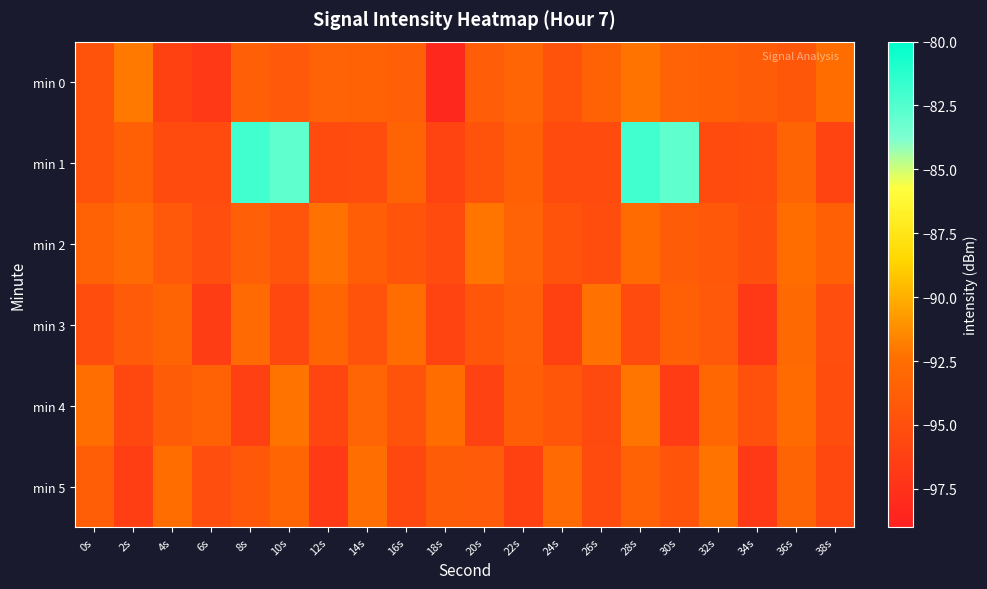

Reading left to right, list all the values displayed in this chart.

min 0: 0s=-94.7	2s=-92.0	4s=-96.2	6s=-96.8	8s=-93.7	10s=-94.2	12s=-93.4	14s=-93.5	16s=-93.7	18s=-98.2	20s=-93.9	22s=-93.2	24s=-94.8	26s=-93.5	28s=-92.2	30s=-93.4	32s=-93.6	34s=-94.0	36s=-94.4	38s=-92.5
min 1: 0s=-94.8	2s=-93.6	4s=-95.3	6s=-95.4	8s=-82.0	10s=-82.9	12s=-95.3	14s=-95.2	16s=-93.4	18s=-96.0	20s=-94.8	22s=-93.6	24s=-95.3	26s=-95.4	28s=-82.0	30s=-82.9	32s=-95.3	34s=-95.2	36s=-93.4	38s=-96.0
min 2: 0s=-93.5	2s=-92.8	4s=-94.2	6s=-95.1	8s=-93.7	10s=-94.5	12s=-92.3	14s=-93.8	16s=-94.6	18s=-95.3	20s=-92.1	22s=-93.4	24s=-94.8	26s=-95.2	28s=-92.7	30s=-93.9	32s=-94.3	34s=-95.0	36s=-92.5	38s=-93.6
min 3: 0s=-95.2	2s=-94.1	4s=-93.3	6s=-96.5	8s=-92.8	10s=-95.7	12s=-93.1	14s=-94.8	16s=-92.6	18s=-95.9	20s=-94.4	22s=-93.7	24s=-96.2	26s=-92.3	28s=-95.4	30s=-93.6	32s=-94.2	34s=-96.8	36s=-92.9	38s=-95.1
min 4: 0s=-92.4	2s=-95.6	4s=-94.0	6s=-93.5	8s=-96.3	10s=-92.2	12s=-95.8	14s=-93.2	16s=-94.7	18s=-92.5	20s=-96.1	22s=-93.8	24s=-94.4	26s=-95.5	28s=-92.1	30s=-96.6	32s=-93.0	34s=-94.9	36s=-92.7	38s=-95.2
min 5: 0s=-93.8	2s=-96.4	4s=-92.6	6s=-95.1	8s=-94.3	10s=-93.1	12s=-96.7	14s=-92.4	16s=-95.6	18s=-93.9	20s=-94.1	22s=-96.2	24s=-92.8	26s=-95.3	28s=-93.5	30s=-94.6	32s=-92.2	34s=-96.9	36s=-93.3	38s=-95.7